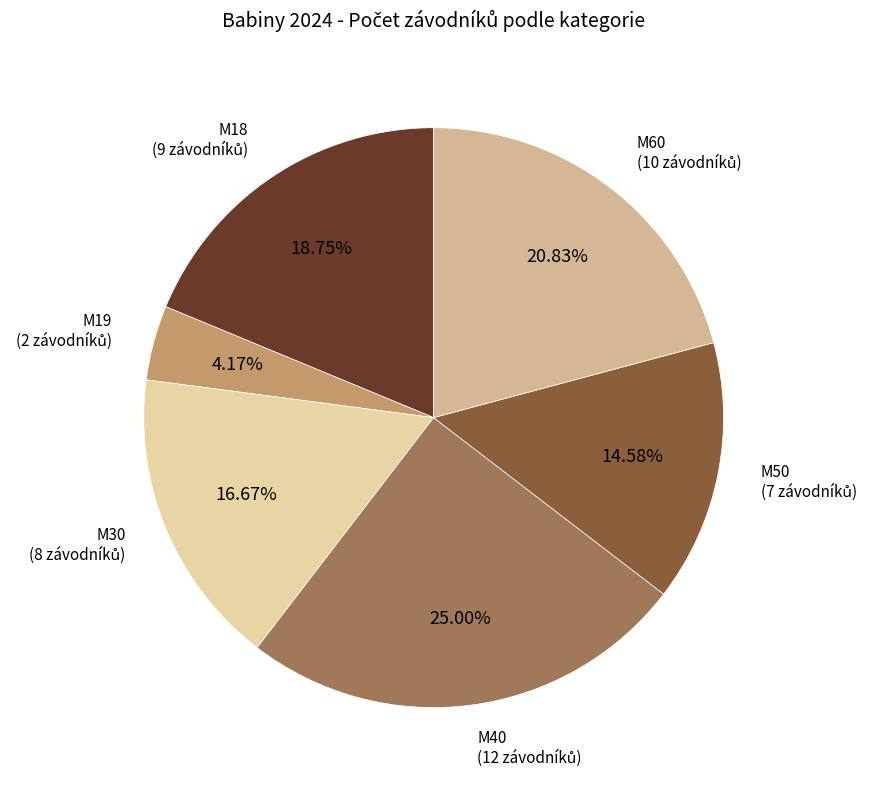

What is the ratio of the value at M60 to the value at M40?

0.8